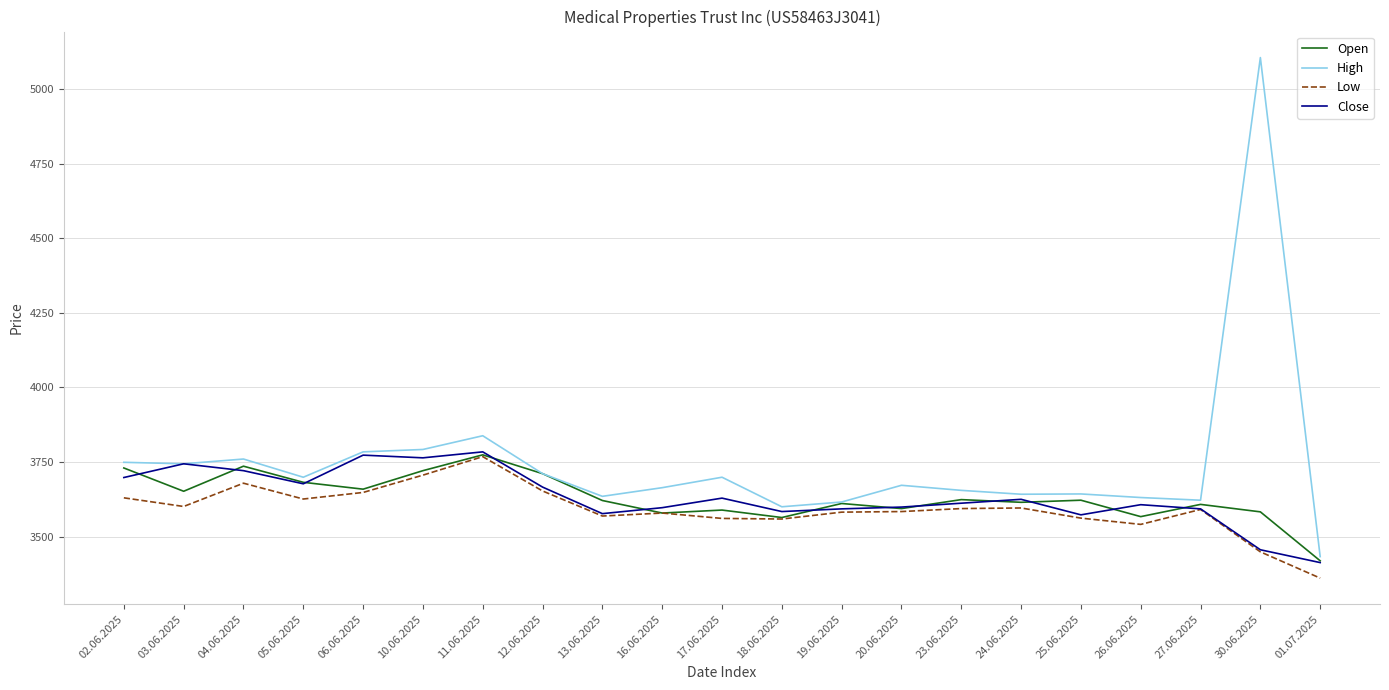

What is the difference between the maximum and second lowest values in the Close series?

328